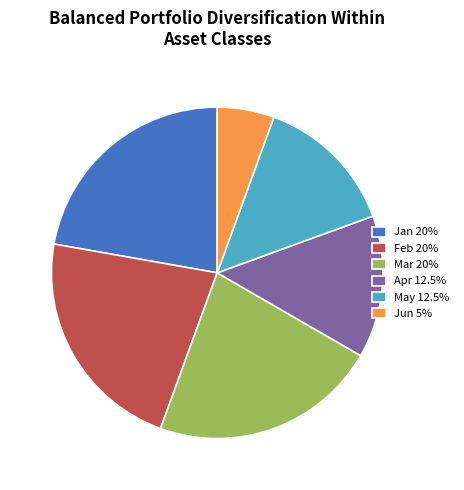

Which slice is the smallest?

Jun